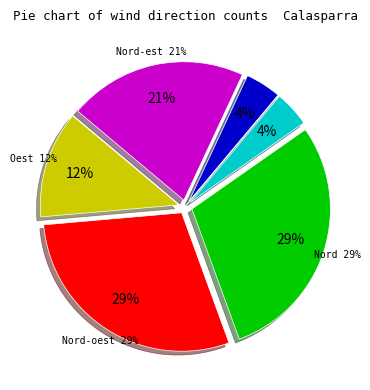

Does Nord account for over 50% of the chart?

No